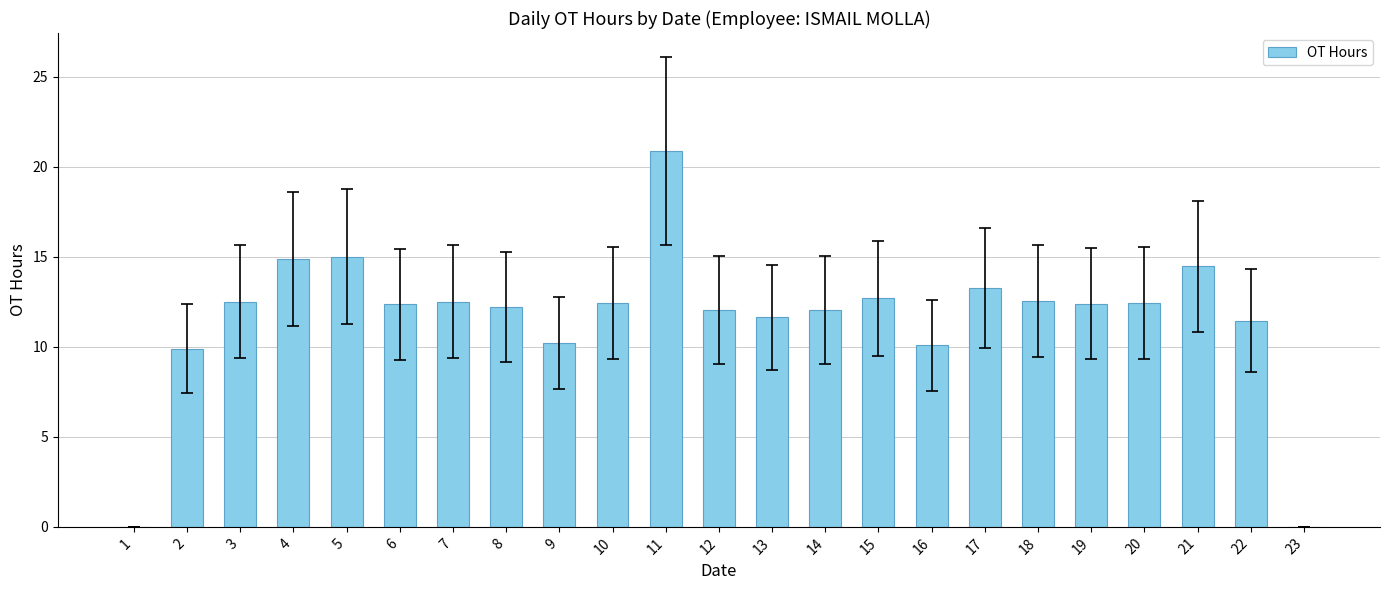

What is the sum of all values?

267.9